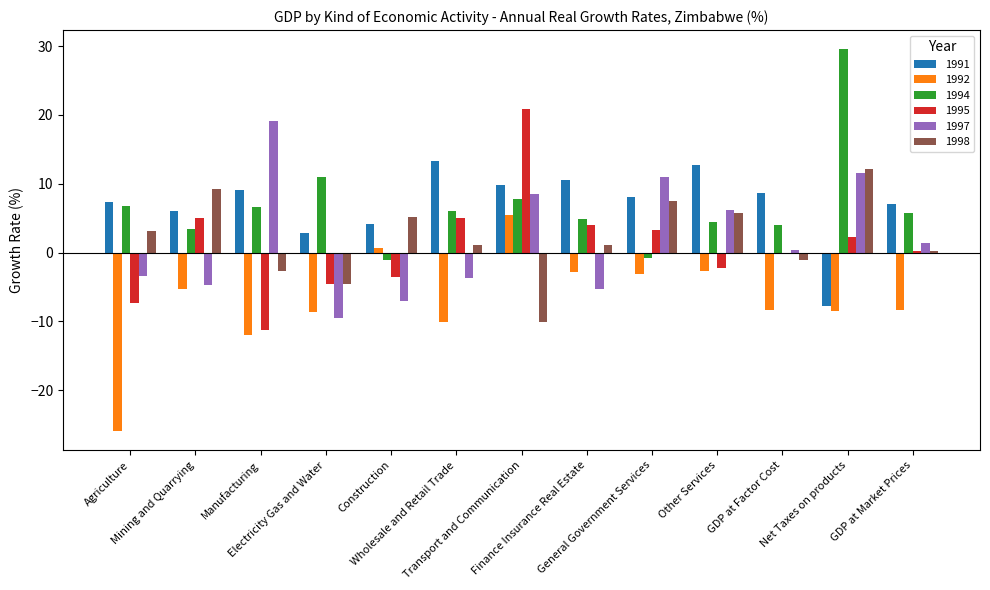

What is the average value of the 1998 series?

2.1